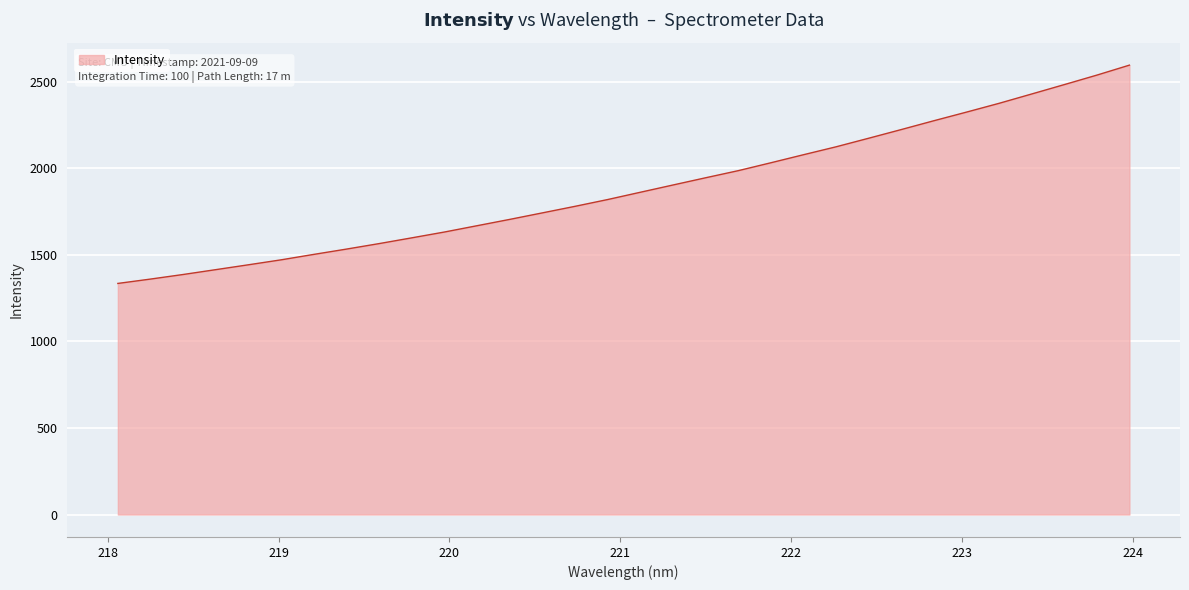

What is the difference between the maximum and minimum values?

1261.2